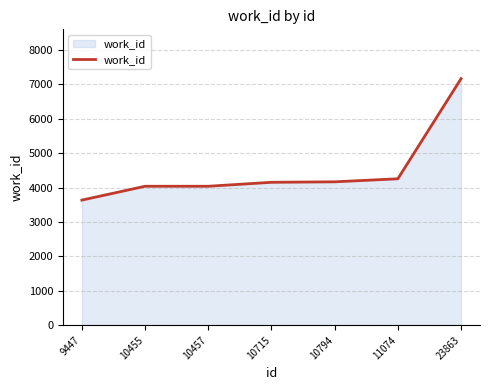

What is the sum of the values at 10455 and 9447?

7674